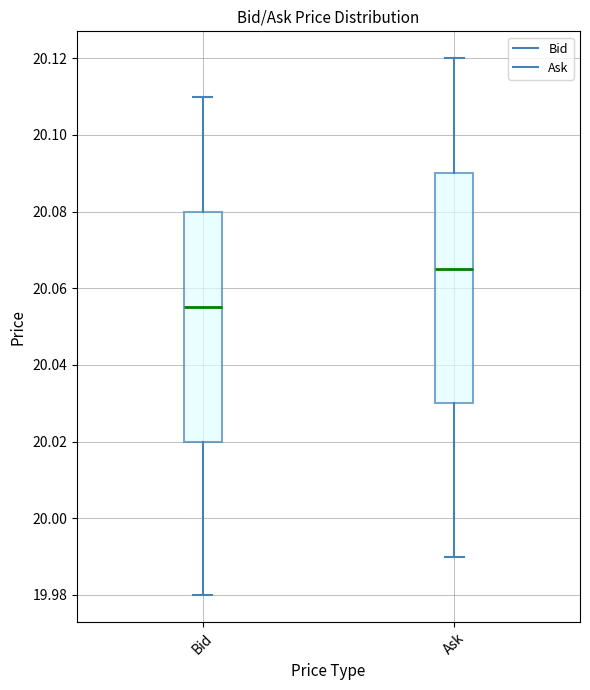

Which box's median line is the lowest?

Bid